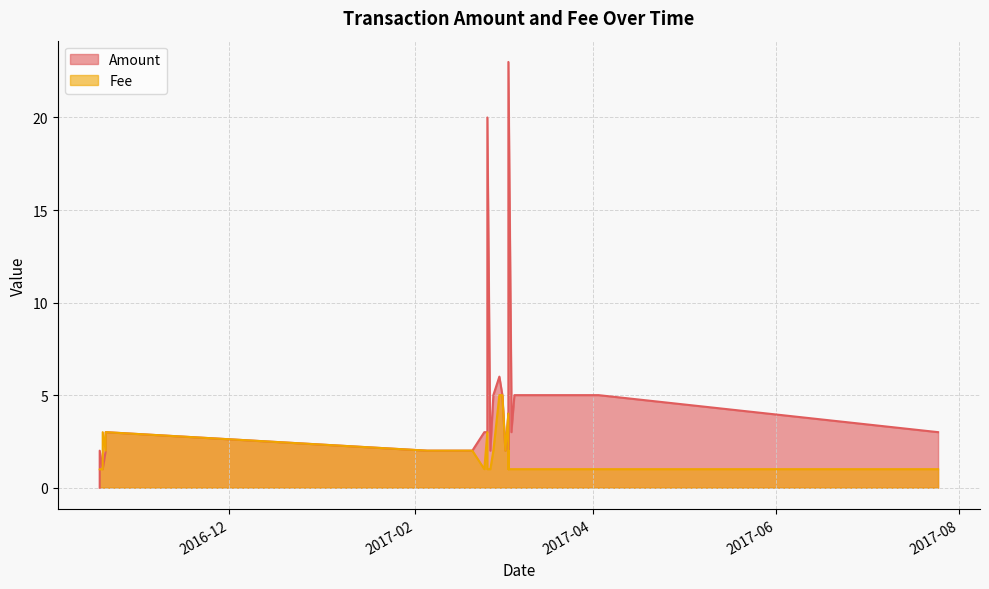

What is the difference between the Fee values at 2017-03-04 and 2016-10-20?

2.0